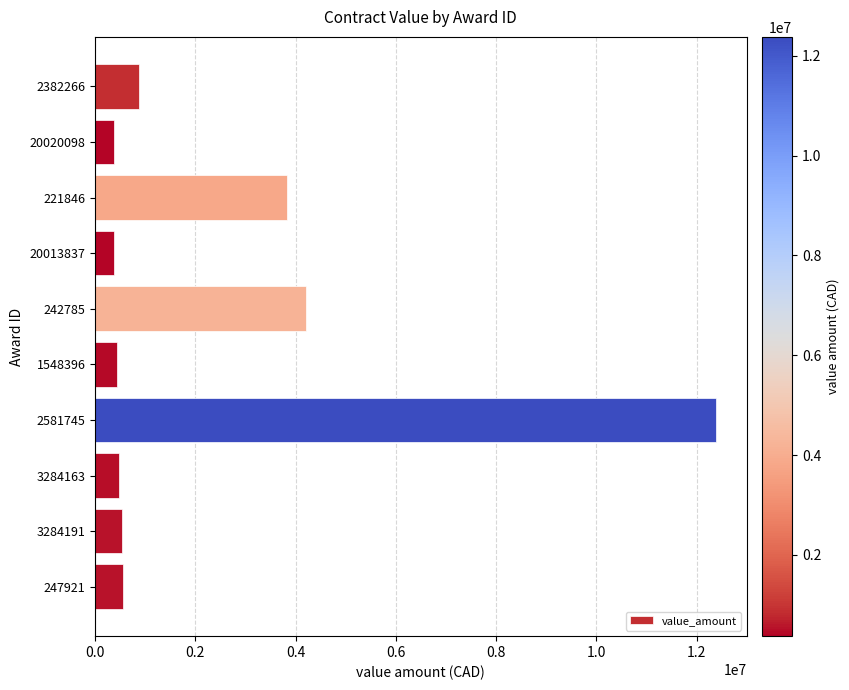

What is the ratio of the value at 221846 to the value at 20020098?

10.3